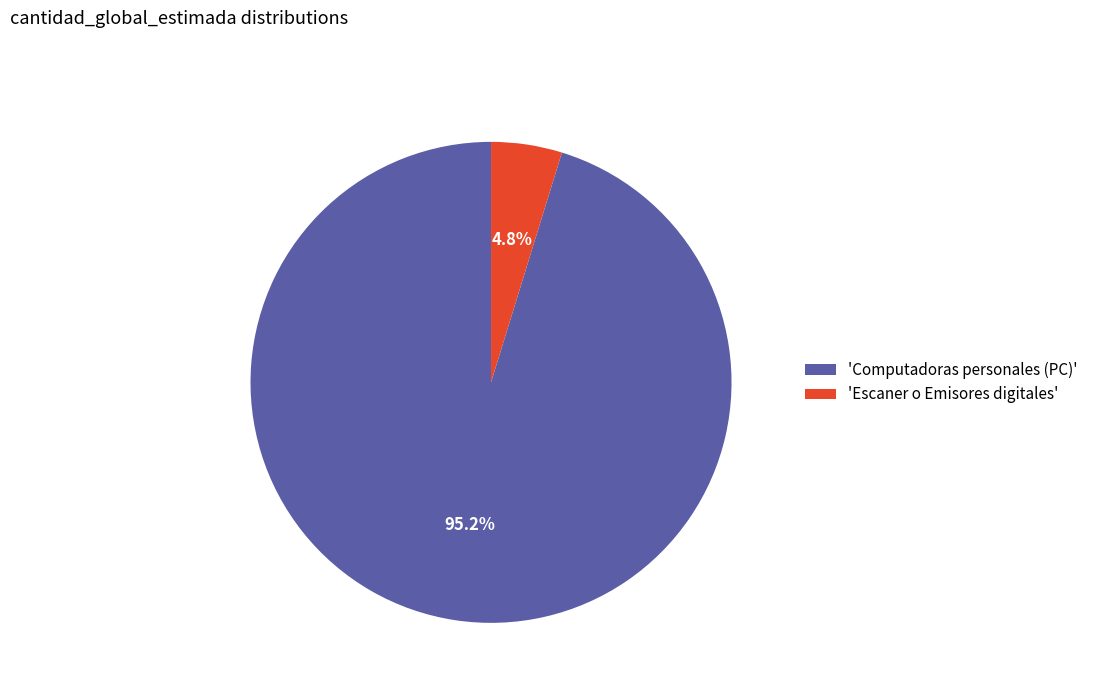

Does any single category account for the majority?

Yes